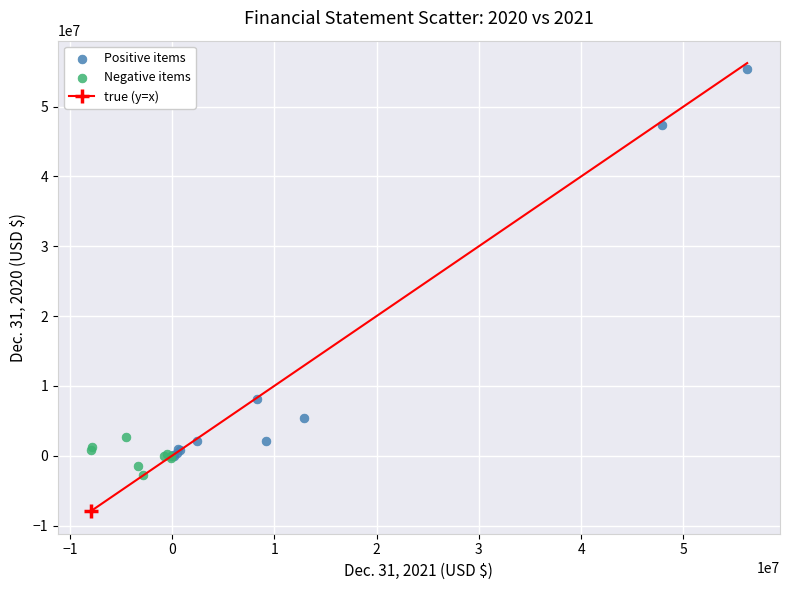

Which series reaches the maximum Y coordinate?

Positive items